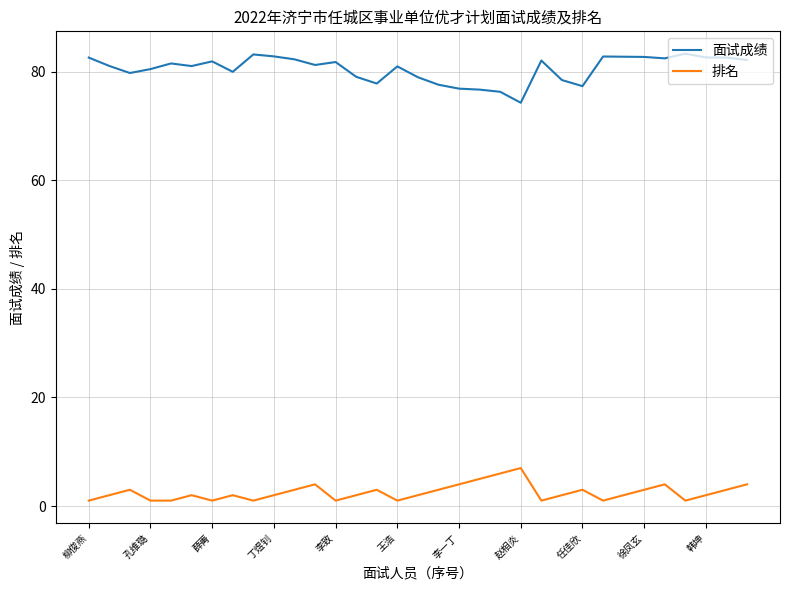

Which series has the largest total across all categories?

面试成绩